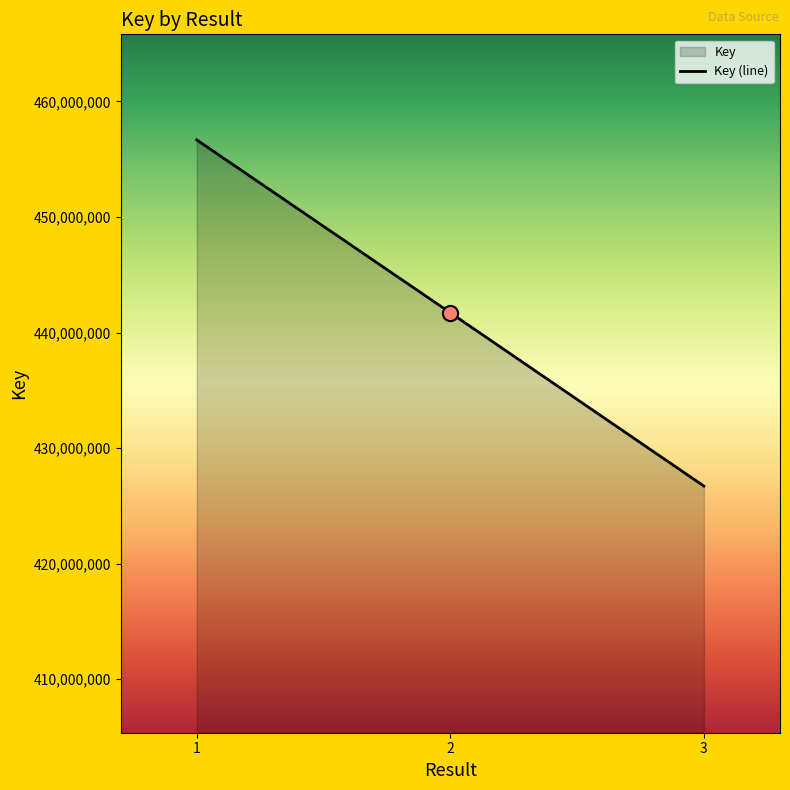

What is the ratio of the value at 2 to the value at 3?

1.0